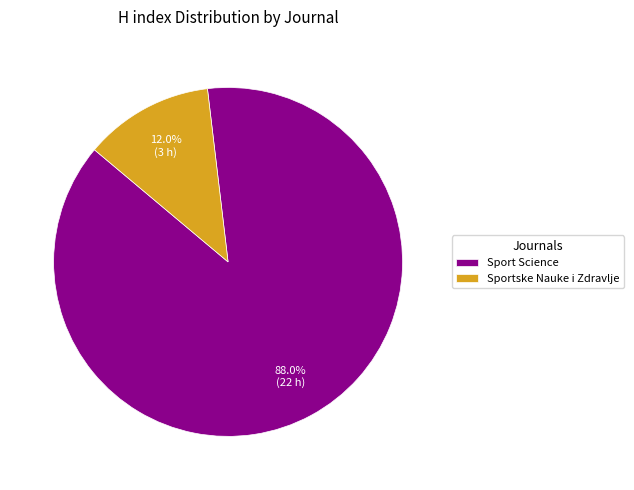

True or false: Sport Science accounts for 82% of the total.

False